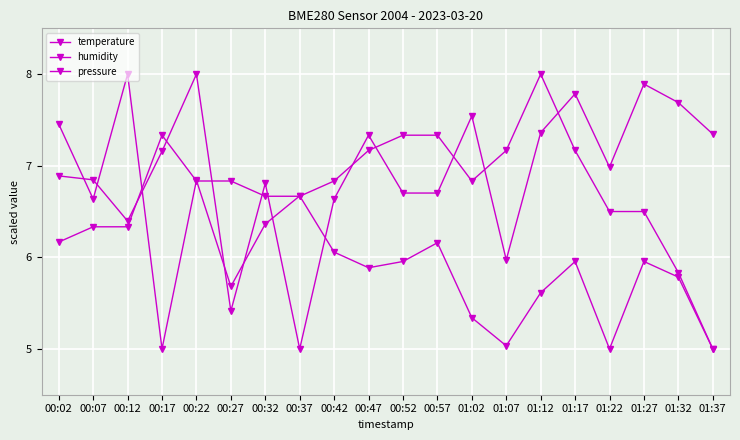

How many interior local valleys does the pressure series have?

5